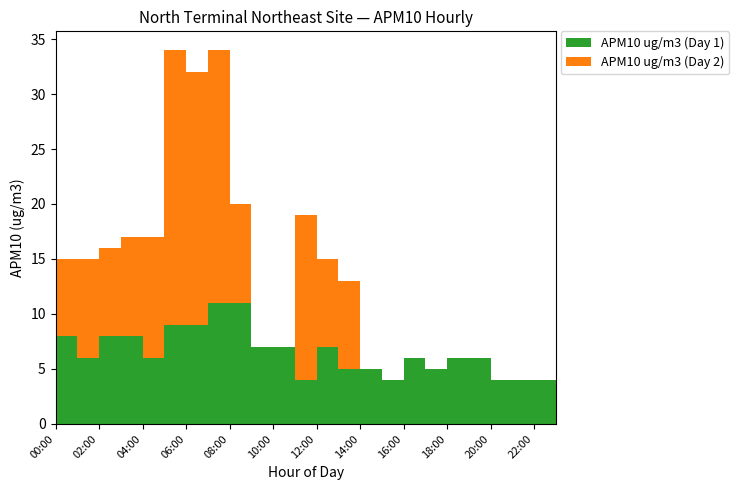

Reading left to right, transcribe all the data shown in this chart.

APM10 ug/m3 (Day 1): 8	6	8	8	6	9	9	11	11	7	7	4	7	5	5	4	6	5	6	6	4	4	4	5
APM10 ug/m3 (Day 2): 7	9	8	9	11	25	23	23	9	0	0	15	8	8	0	0	0	0	0	0	0	0	0	0